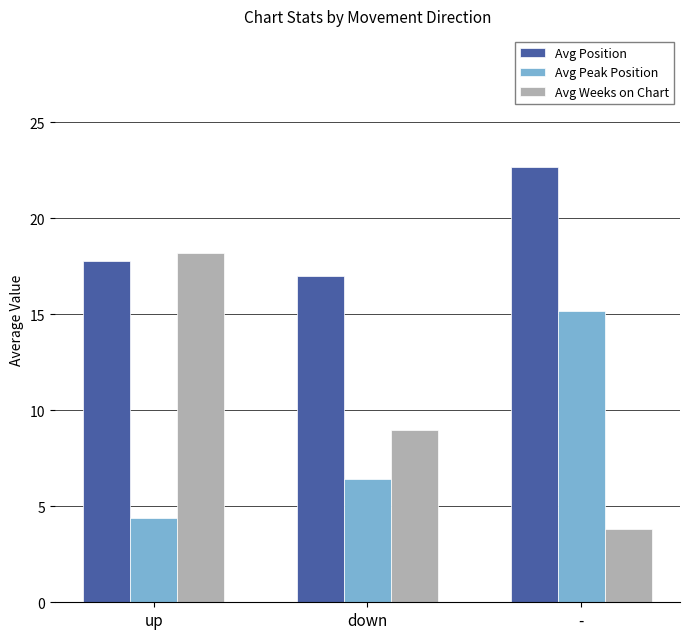

Is it true that Avg Position equals 29.6 at -?

False